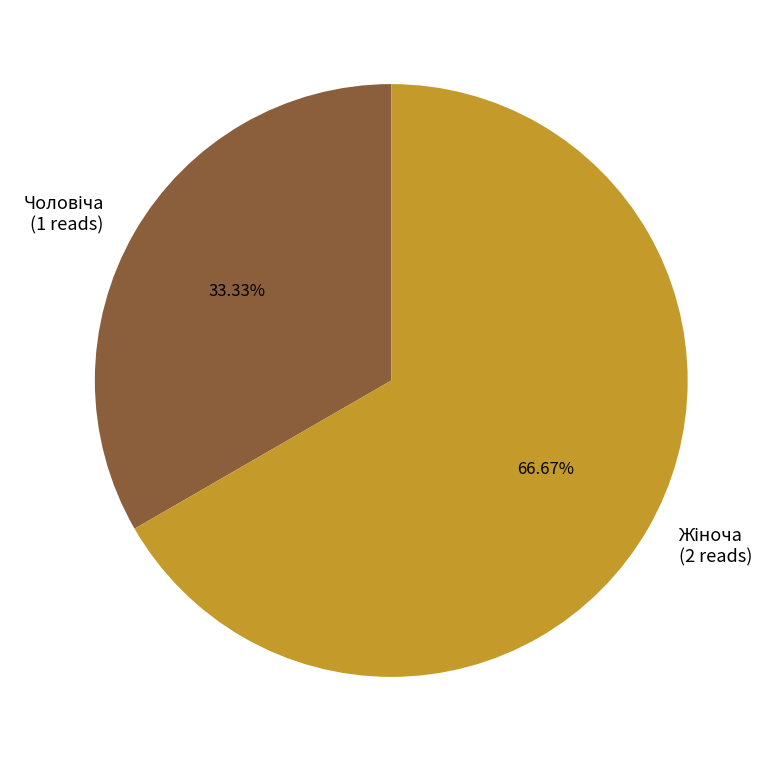

Is there any slice that represents more than half of the pie?

Yes